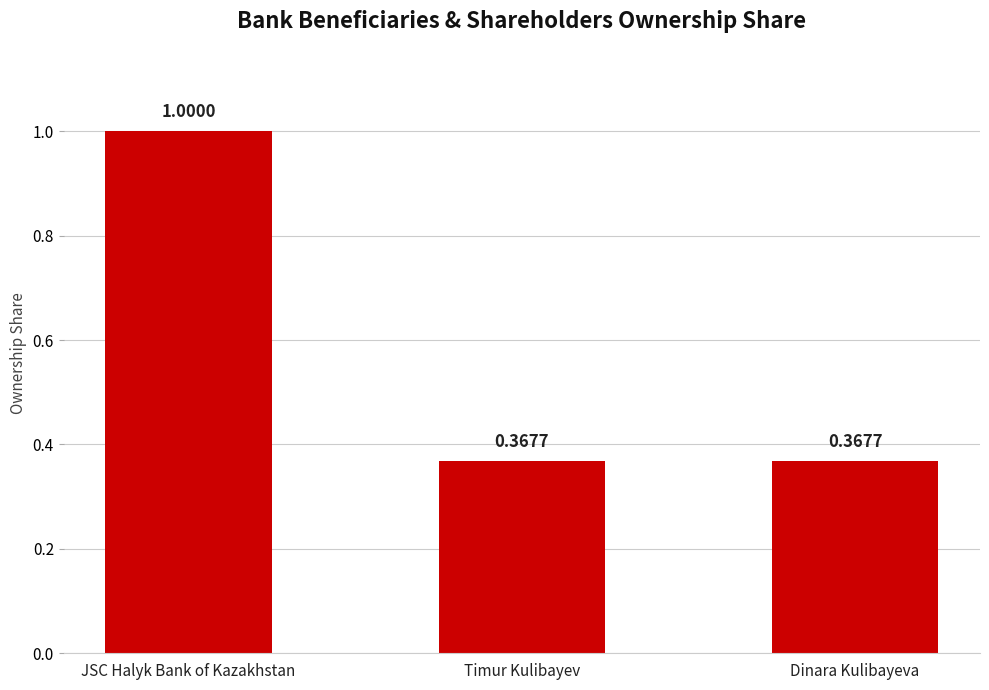

What is the difference between the values at JSC Halyk Bank of Kazakhstan and Timur Kulibayev?

0.6